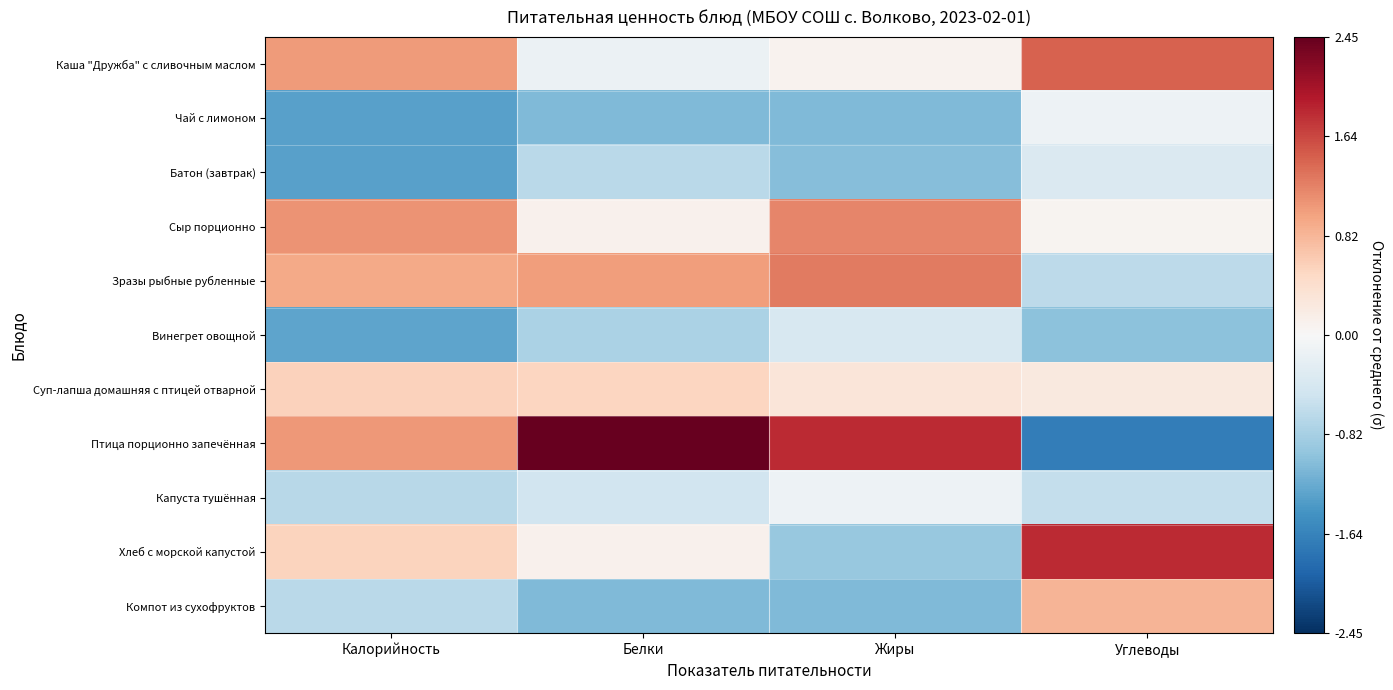

What is the spread (max minus min) of values at Белки?

3.5